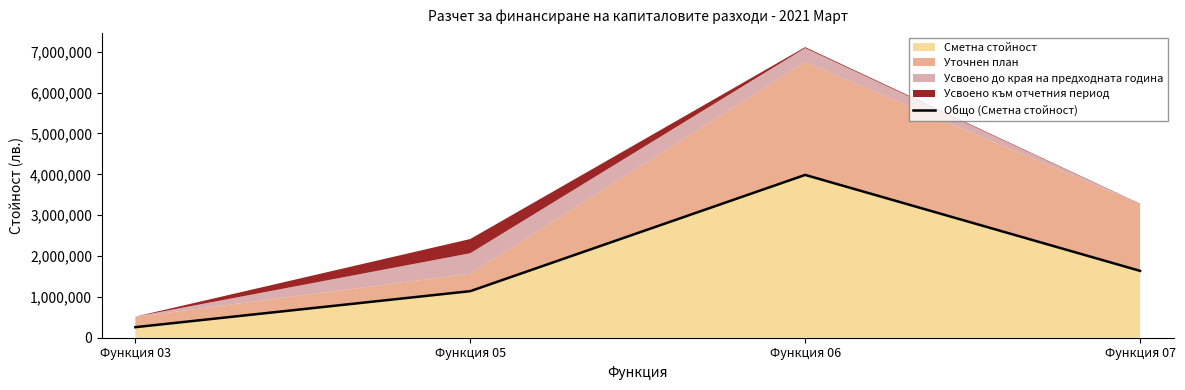

List the labels in order of value, largest first.

Функция 06, Функция 07, Функция 05, Функция 03